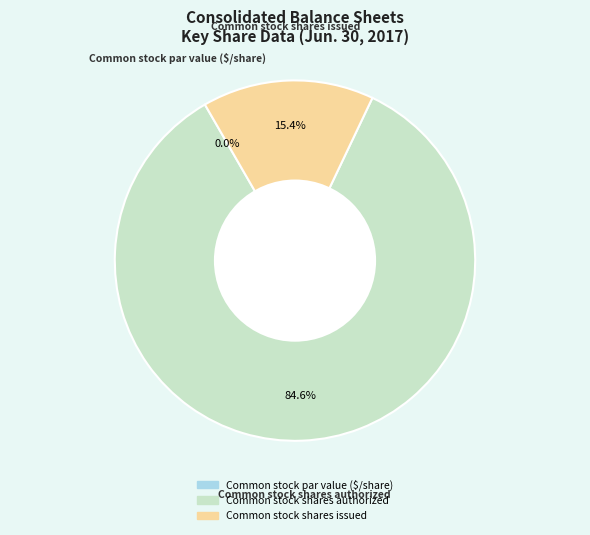

To the nearest percent, what portion does Common stock shares issued represent?

15%